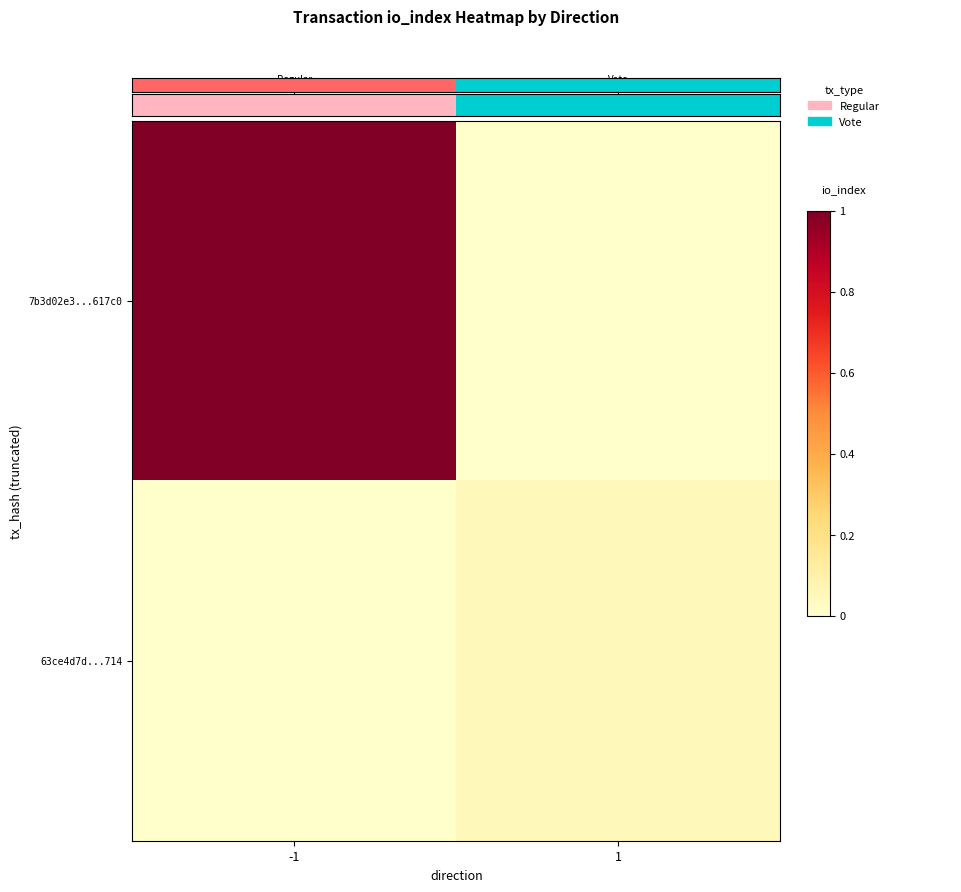

Which has a higher value, 1 or -1?

1